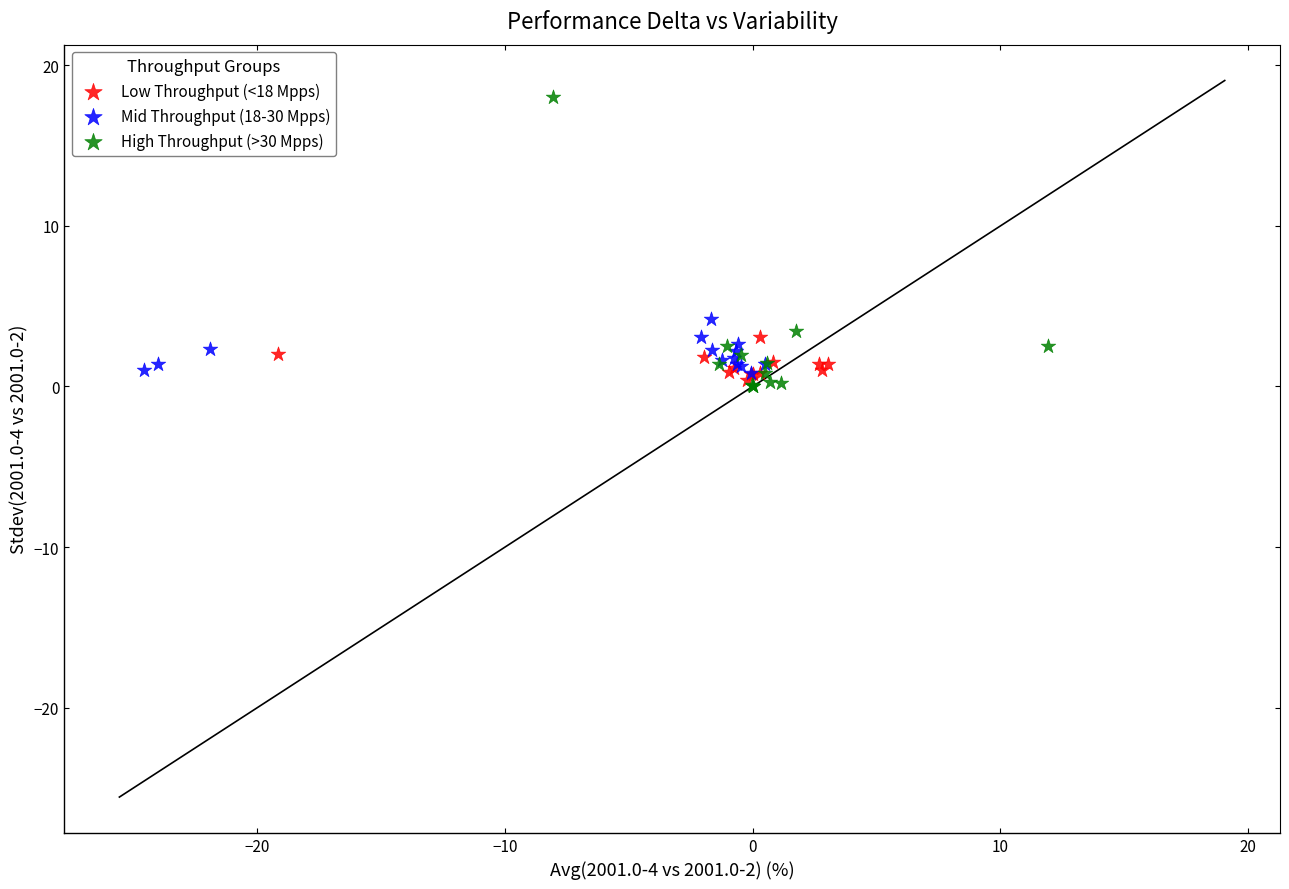

Which series contains the highest Y value?

High Throughput (>30 Mpps)